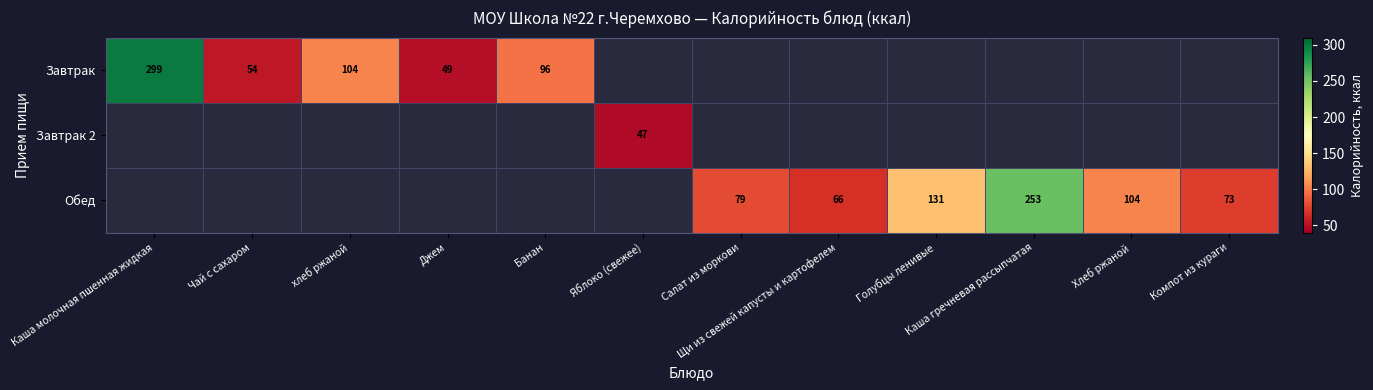

What is the sum of the Обед values at Салат из моркови and Каша гречневая рассыпчатая?

332